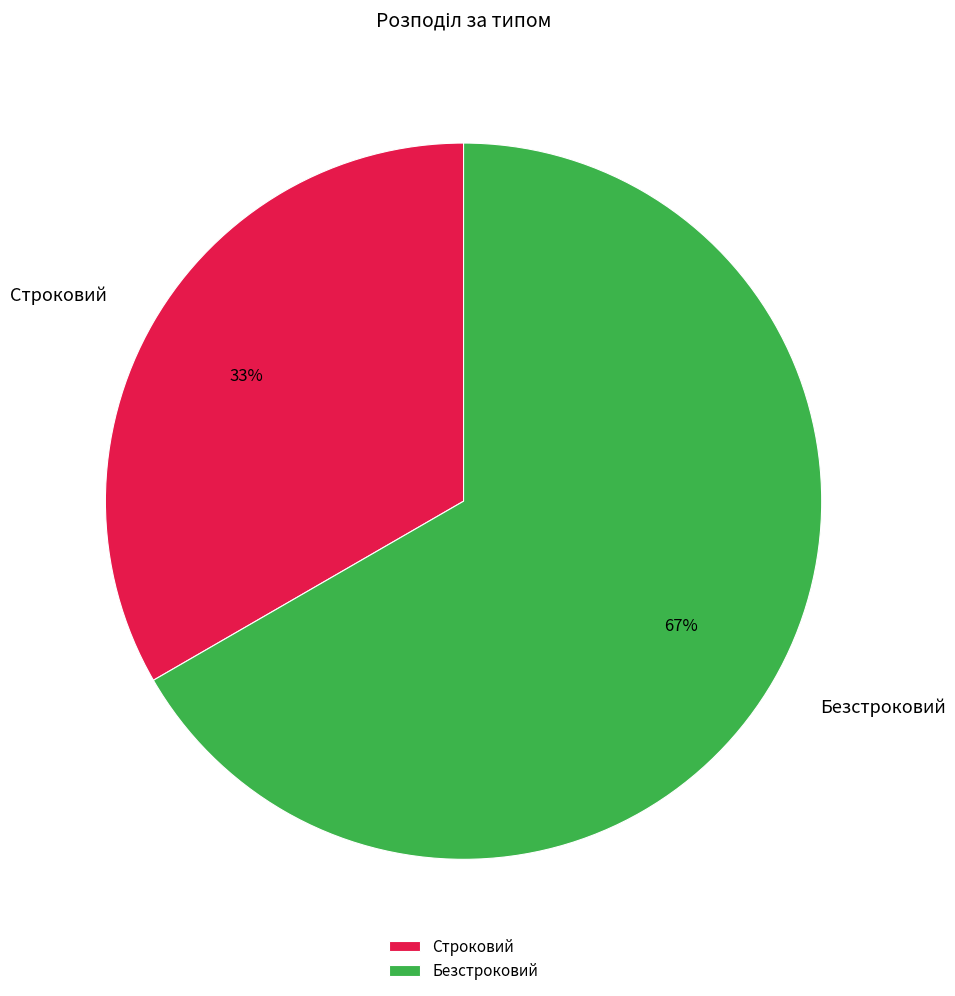

Is it true that Строковий is 26% of the pie?

False